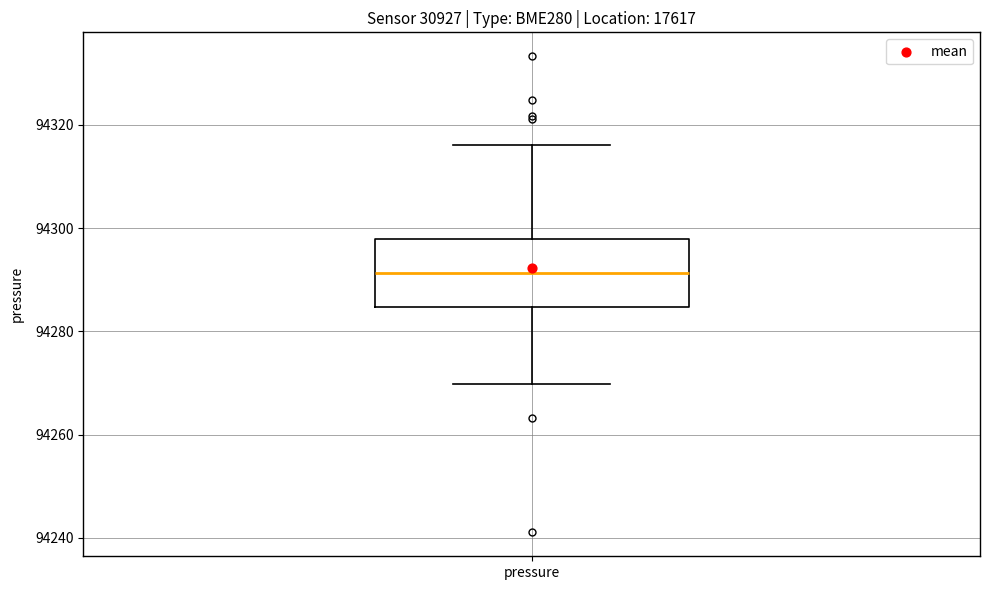

Where is the lower edge of the box for pressure on the y-axis? The values are not printed on the chart, so give them approximately, as read against the axis.

94284